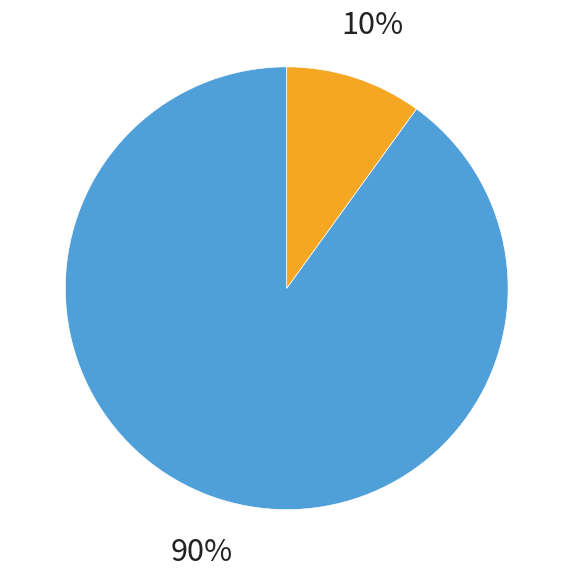

What percentage is the A0A4P8W475 Major capsid protein slice, to the nearest percent?

90%